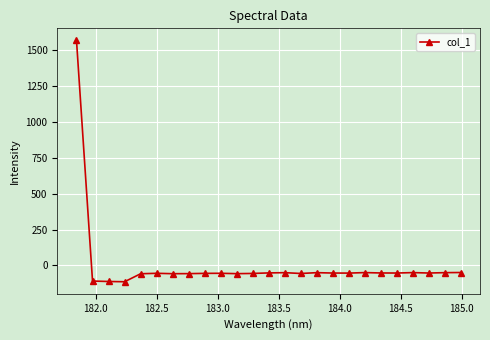

What is the smallest value displayed?

-113.7